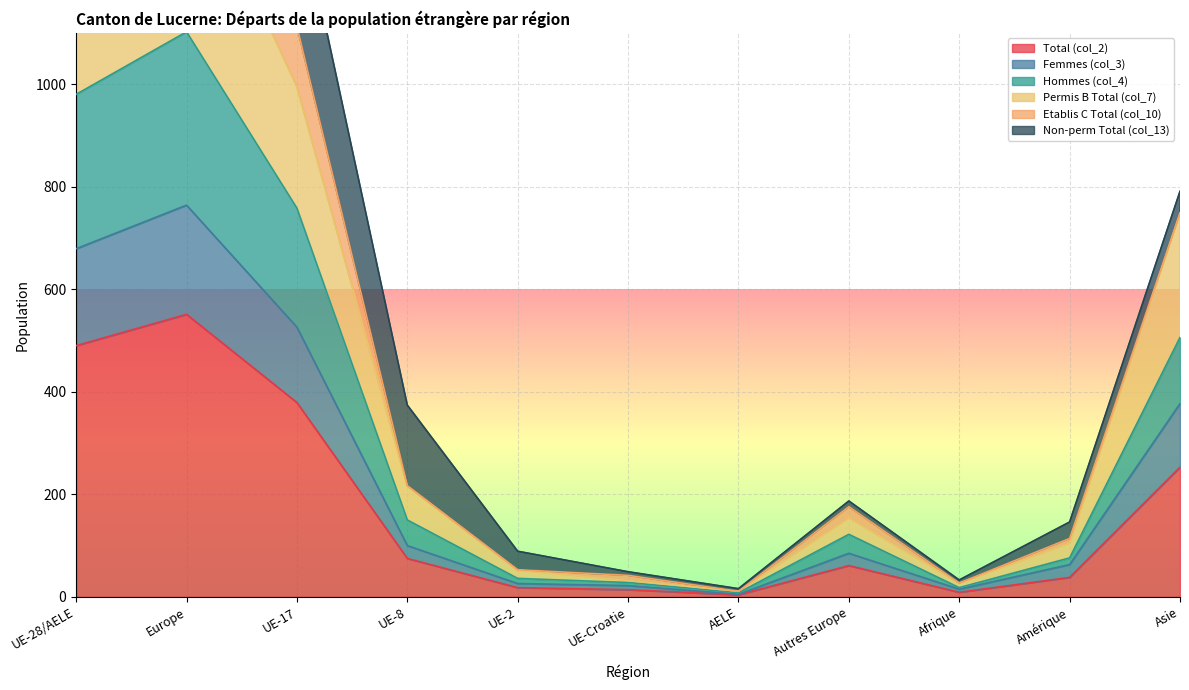

Is the value of Permis B Total (col_7) at AELE greater than the value of Total (col_2) at Asie?

No